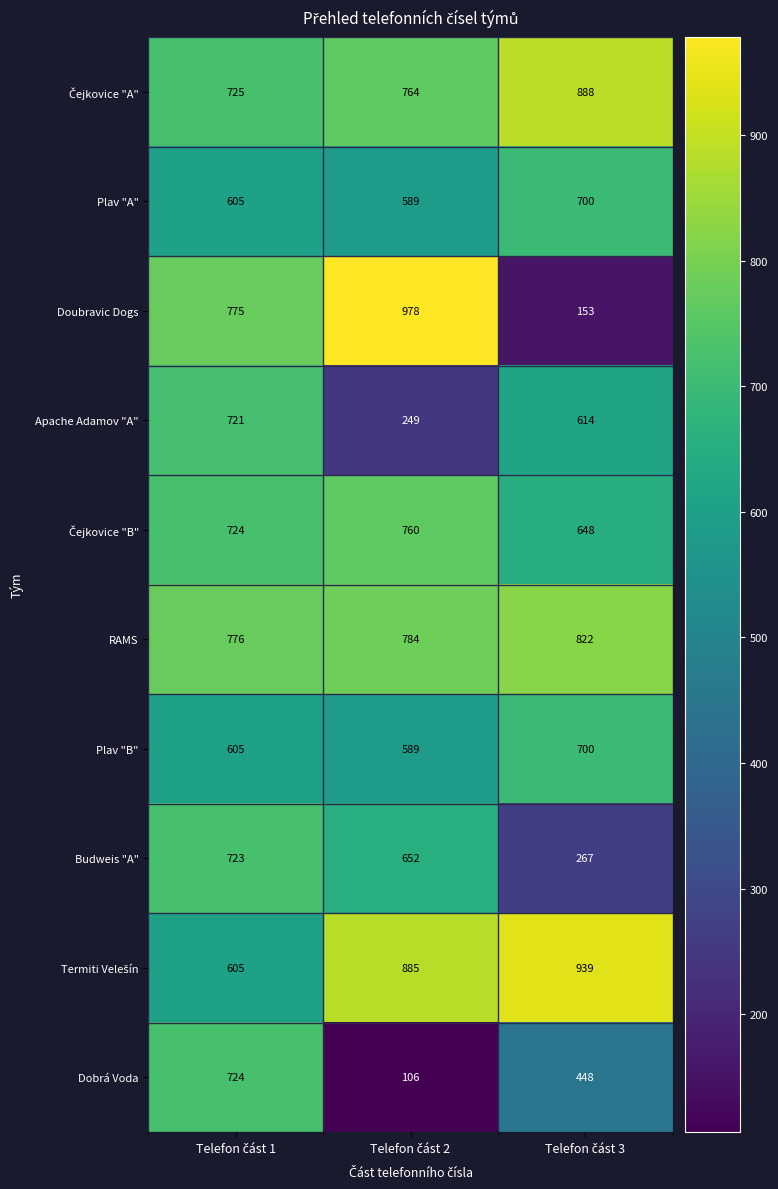

At how many categories does at least one series exceed 866?

2